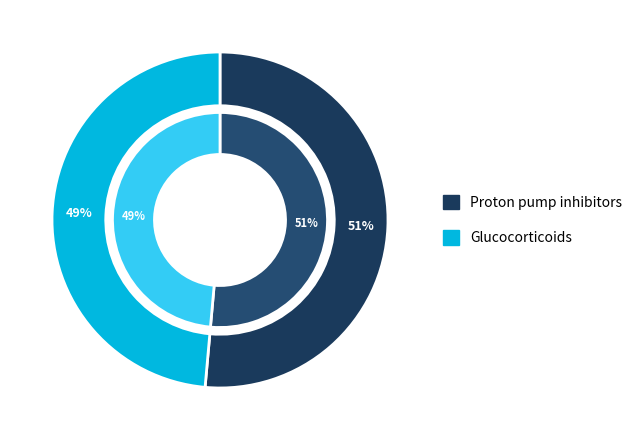

Does A02BC account for over 50% of the chart?

Yes